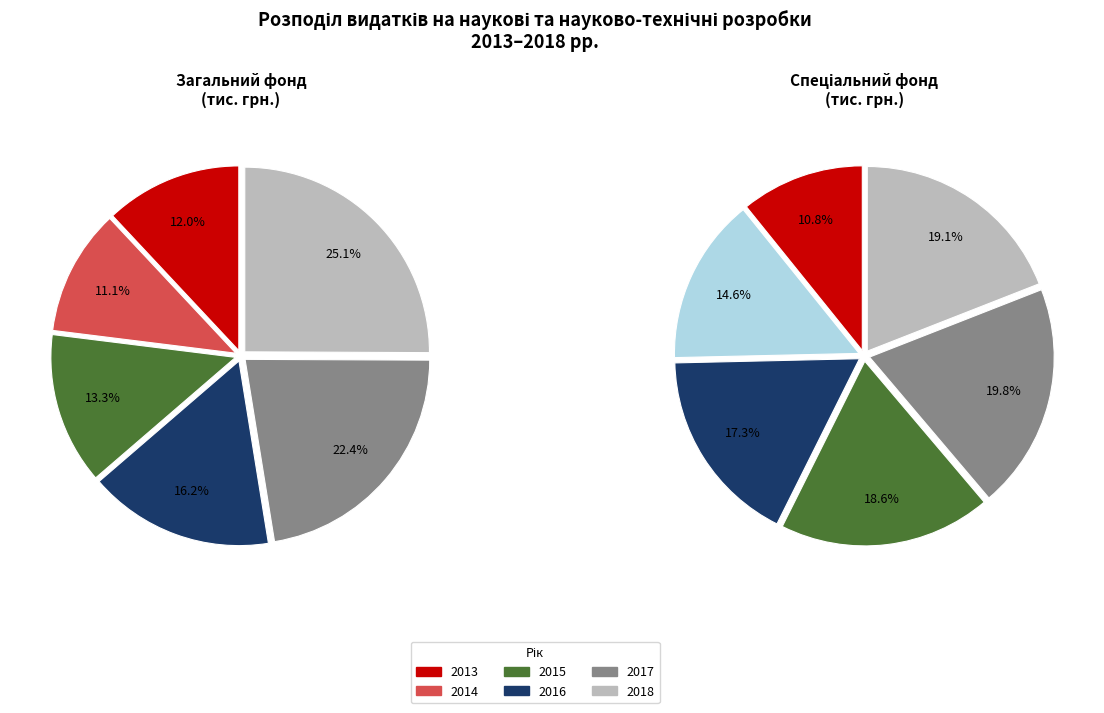

To the nearest percent, what is the difference between the largest and smallest slice percentages?

9%